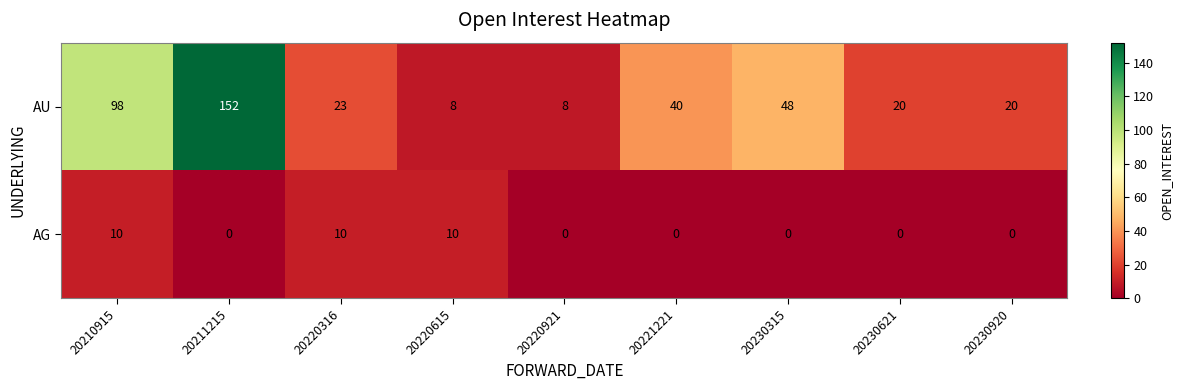

Rank the series by their average value, from lowest to highest.

AG, AU